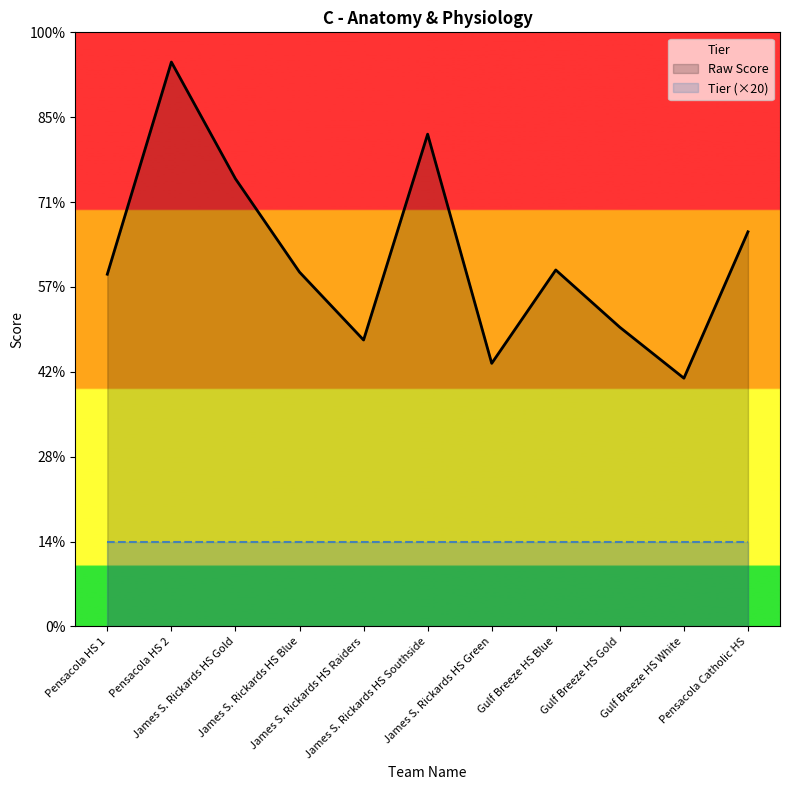

What is the maximum value shown in the chart?

133.0